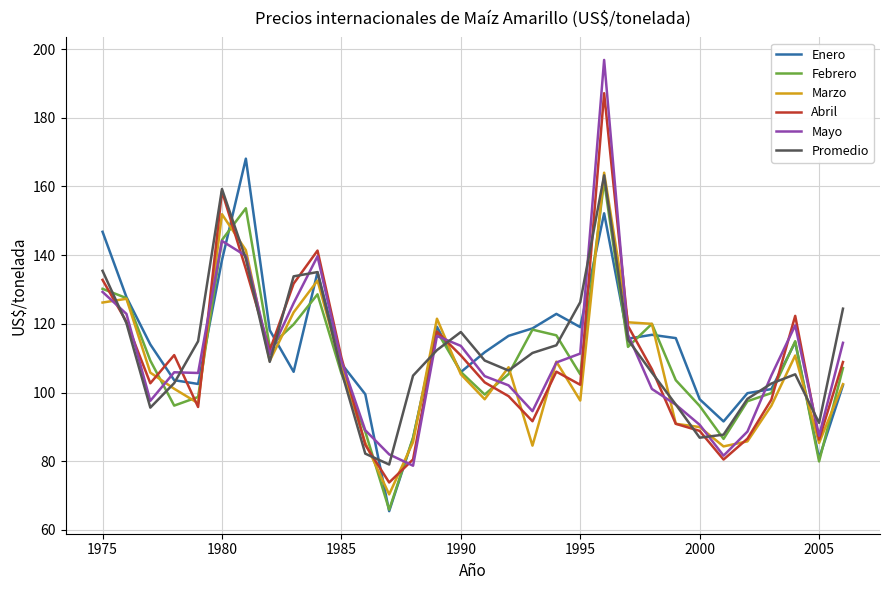

What is the maximum value for Abril?

187.1